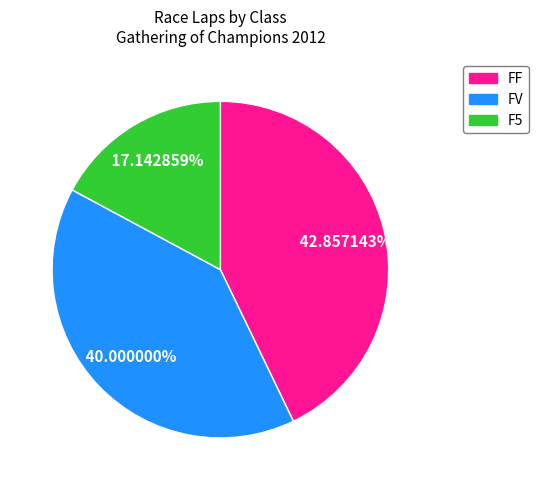

To the nearest percent, what is the difference between the largest and smallest slice percentages?

26%